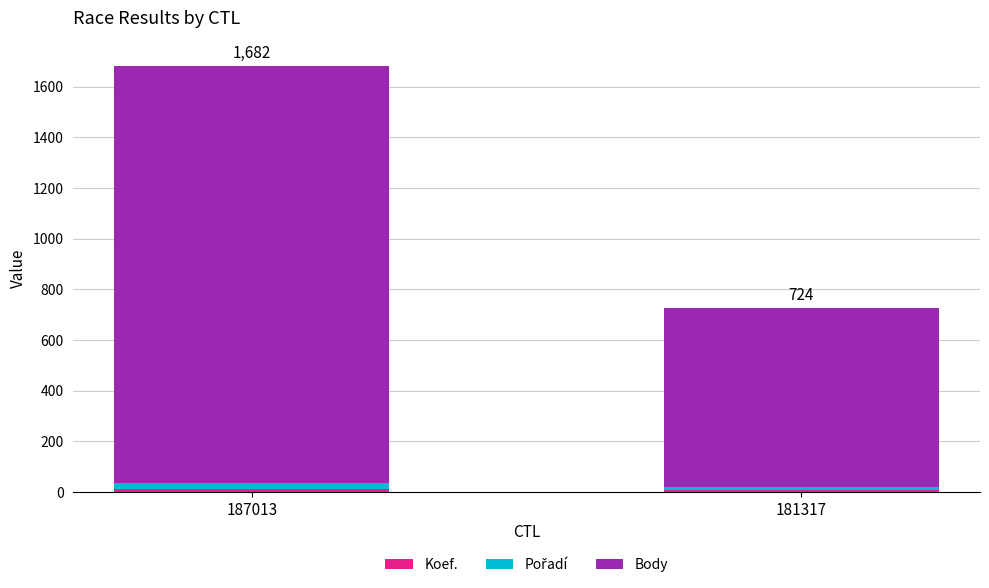

At which category is the sum across all series the highest?

187013